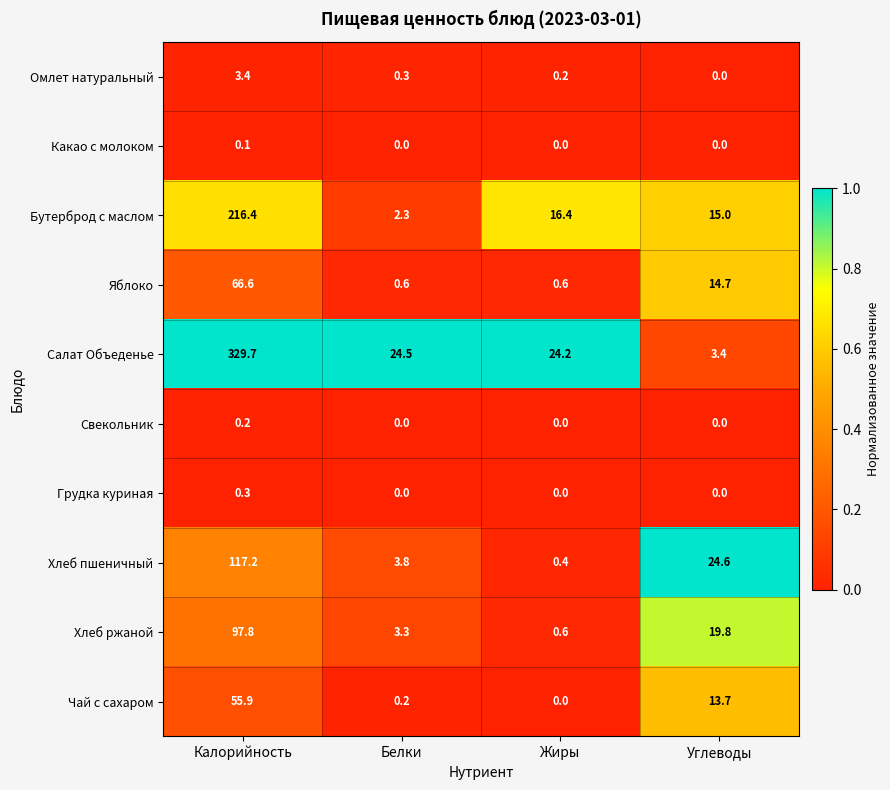

Which series has the largest range (max minus min)?

Салат Объеденье